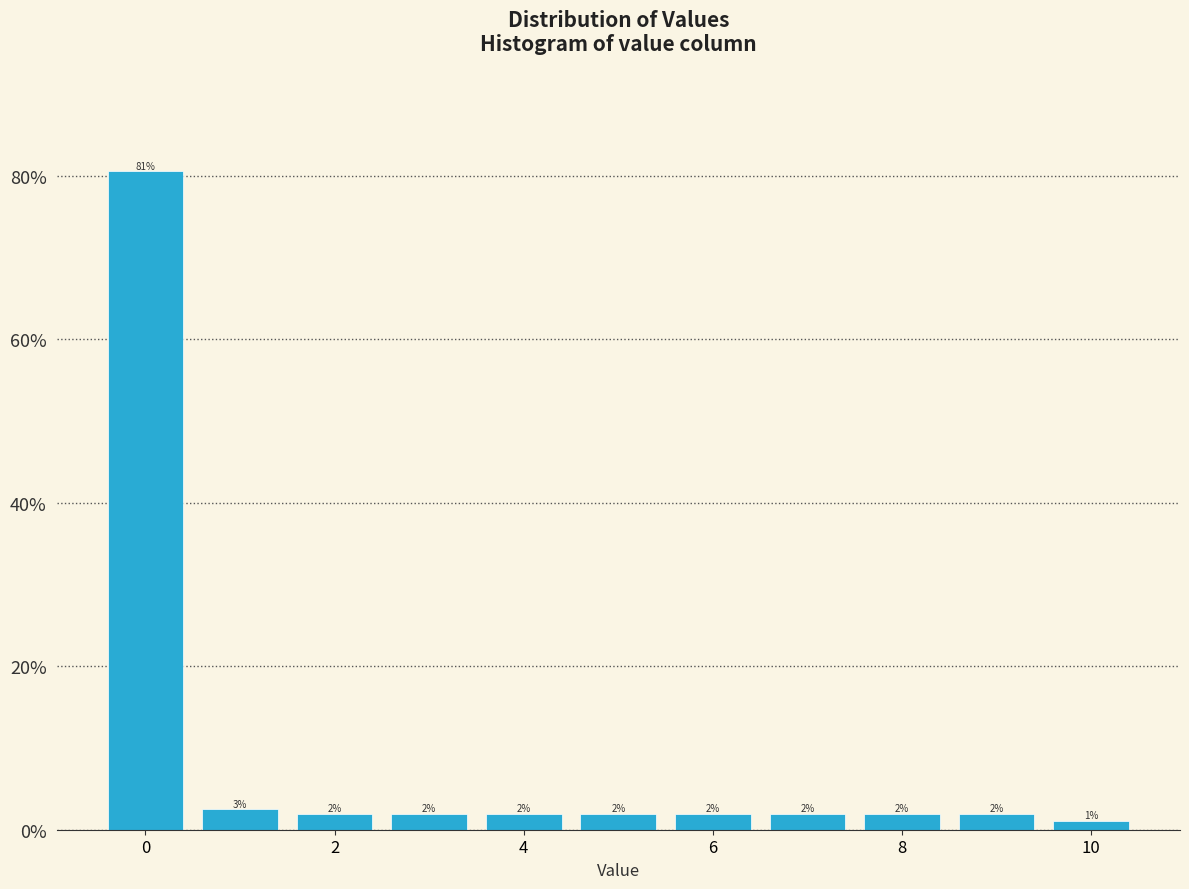

Which range on the x-axis has the tallest bar?

-0.5 to 0.5